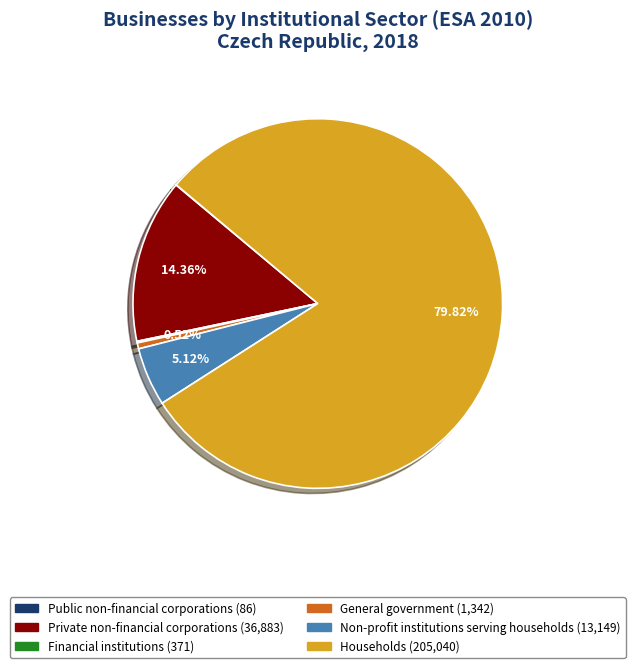

Which slice represents more than half of the pie?

Households